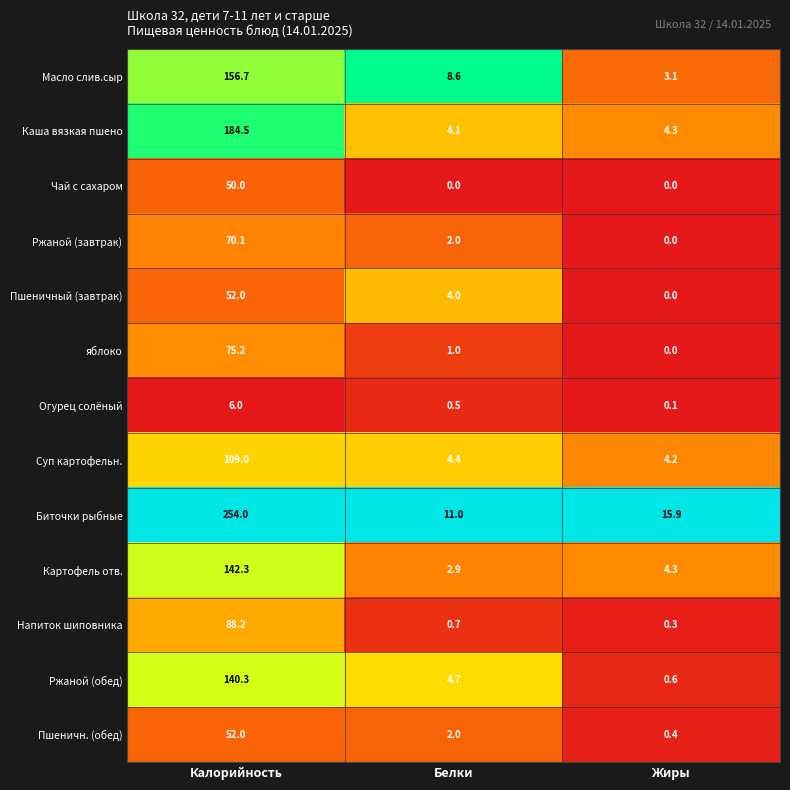

At which category is the sum across all series the highest?

Калорийность